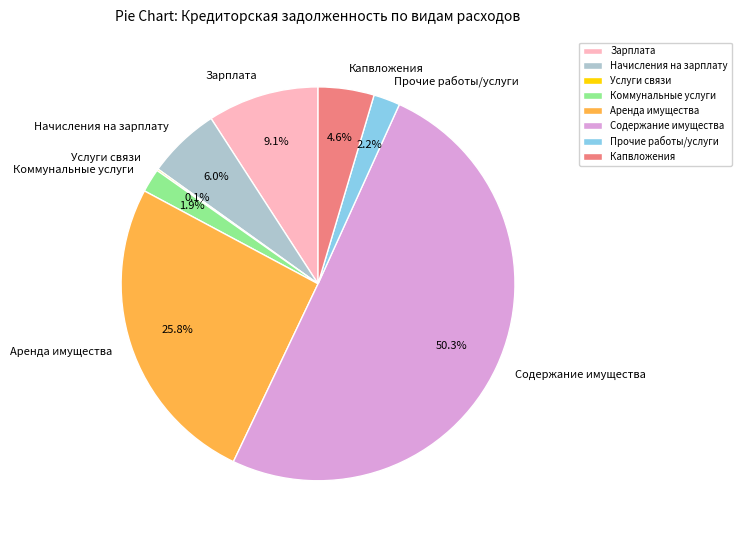

Is the sum of Аренда имущества and Капвложения greater than half?

No